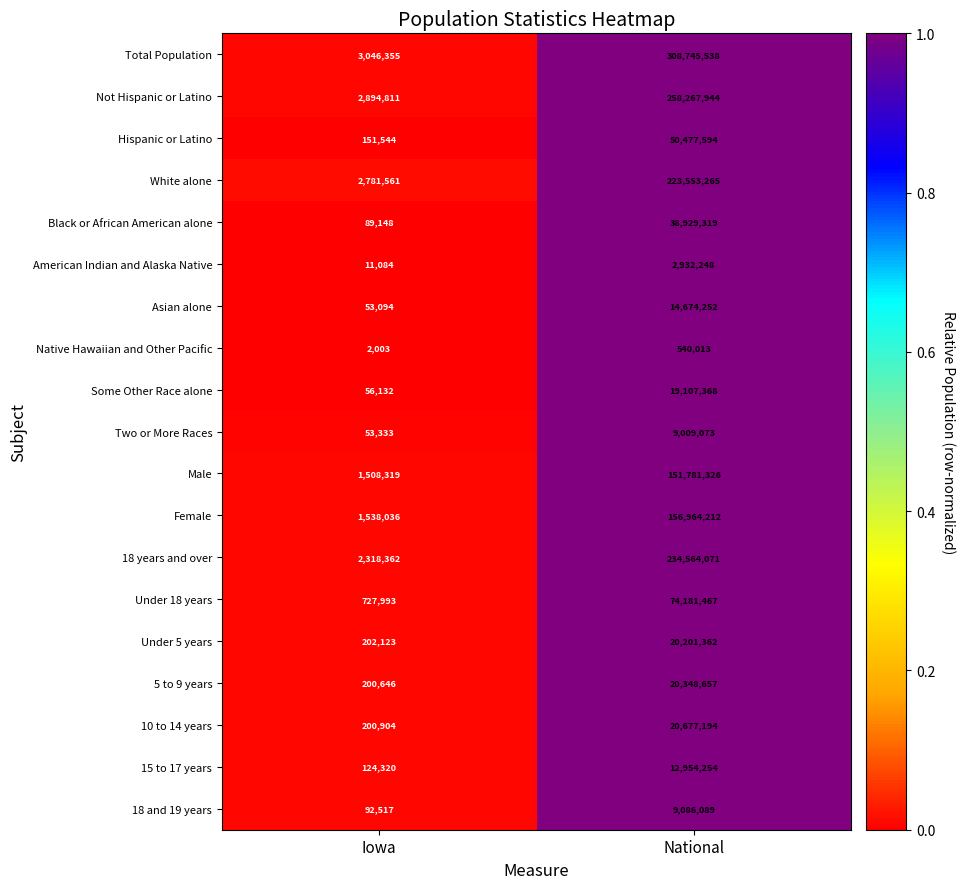

Which series has the largest range (max minus min)?

Total Population